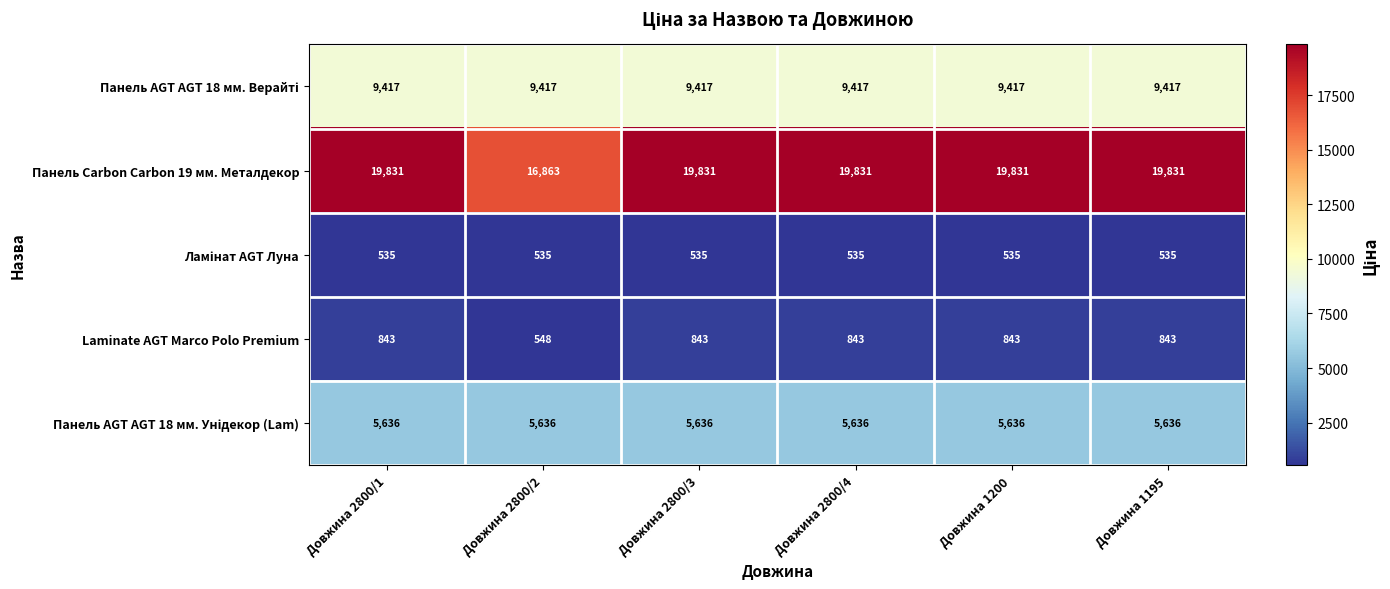

What is the average value of the Laminate AGT Marco Polo Premium series?

794